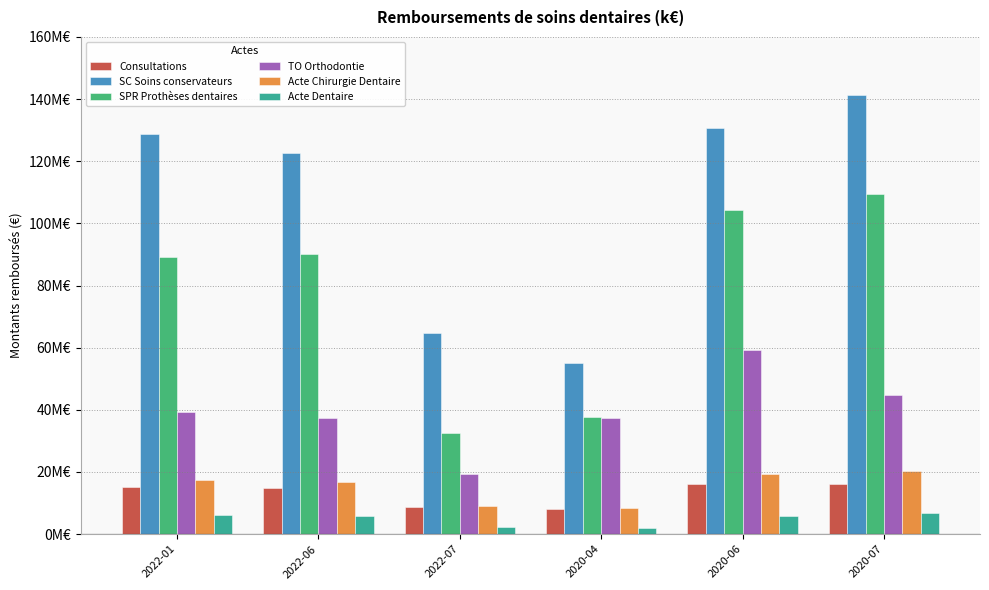

Does the chart contain any negative values?

No